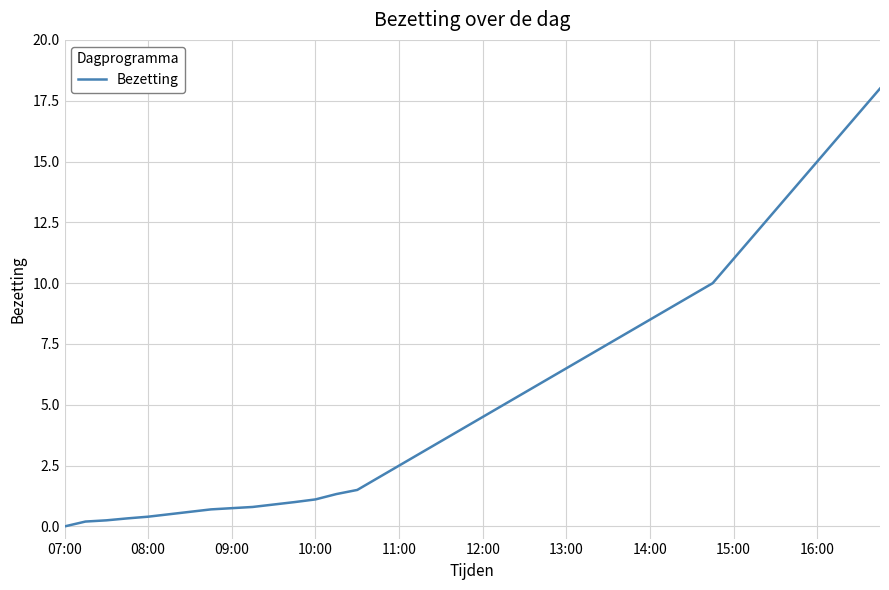

What is the greatest value displayed?

18.0